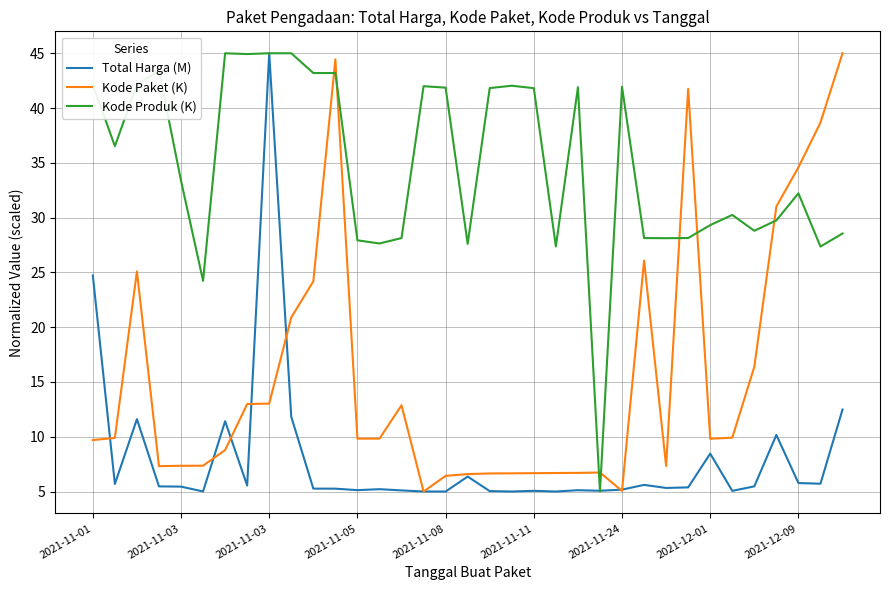

True or false: Kode Paket (K) and Total Harga (M) cross at least once.

True